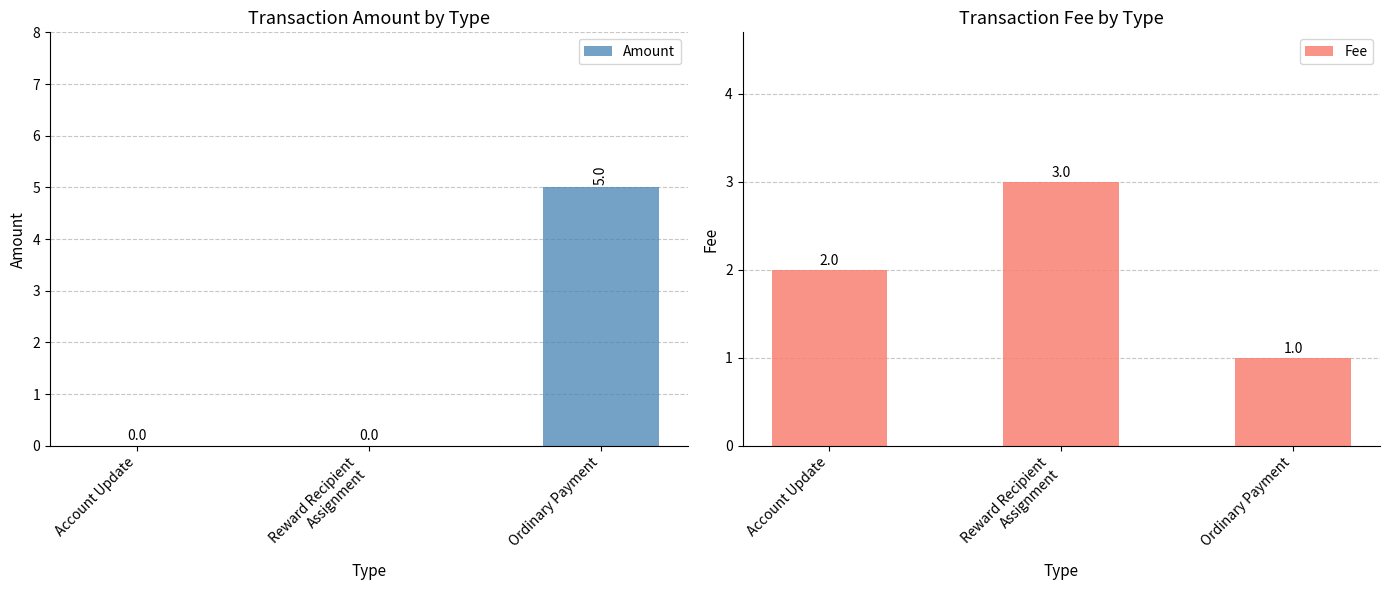

What is the total value across all series at Account Update?

2